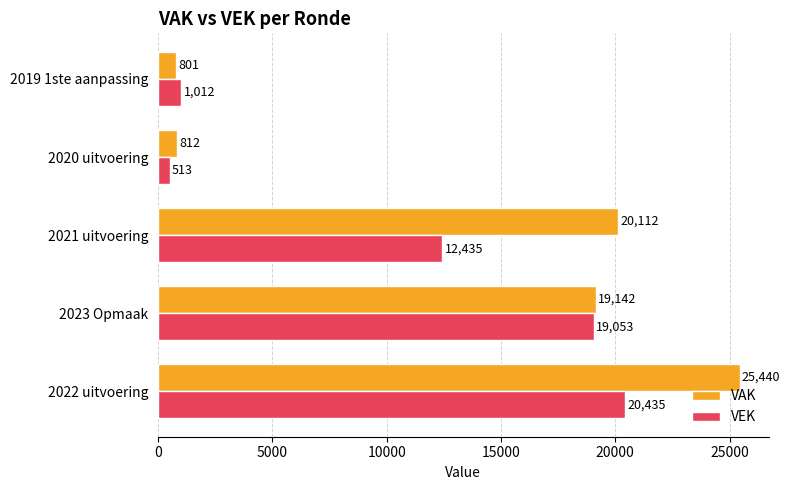

List the series in order of their overall mean, lowest first.

VEK, VAK